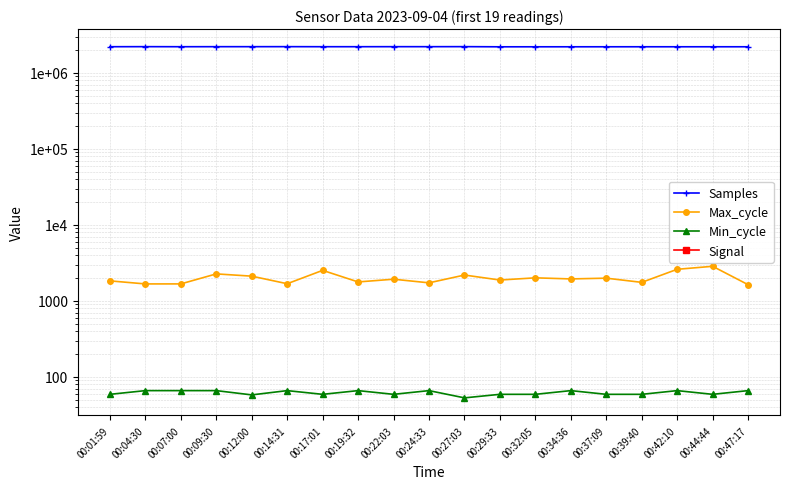

Reading left to right, extract all data points from this chart.

Samples: 00:01:59=2215202	00:04:30=2219258	00:07:00=2214952	00:09:30=2217517	00:12:00=2217635	00:14:31=2219291	00:17:01=2215427	00:19:32=2215736	00:22:03=2217974	00:24:33=2217282	00:27:03=2220202	00:29:33=2209394	00:32:05=2210245	00:34:36=2210528	00:37:09=2211202	00:39:40=2211870	00:42:10=2211271	00:44:44=2211811	00:47:17=2211324
Max_cycle: 00:01:59=1836	00:04:30=1674	00:07:00=1675	00:09:30=2269	00:12:00=2118	00:14:31=1684	00:17:01=2525	00:19:32=1778	00:22:03=1931	00:24:33=1730	00:27:03=2191	00:29:33=1884	00:32:05=2013	00:34:36=1948	00:37:09=1993	00:39:40=1755	00:42:10=2608	00:44:44=2855	00:47:17=1636
Min_cycle: 00:01:59=59	00:04:30=66	00:07:00=66	00:09:30=66	00:12:00=58	00:14:31=66	00:17:01=59	00:19:32=66	00:22:03=59	00:24:33=66	00:27:03=53	00:29:33=59	00:32:05=59	00:34:36=66	00:37:09=59	00:39:40=59	00:42:10=66	00:44:44=59	00:47:17=66
Signal: 00:01:59=-18	00:04:30=-18	00:07:00=-18	00:09:30=-18	00:12:00=-18	00:14:31=-18	00:17:01=-18	00:19:32=-18	00:22:03=-18	00:24:33=-18	00:27:03=-24	00:29:33=-24	00:32:05=-23	00:34:36=-24	00:37:09=-24	00:39:40=-23	00:42:10=-24	00:44:44=-24	00:47:17=-24